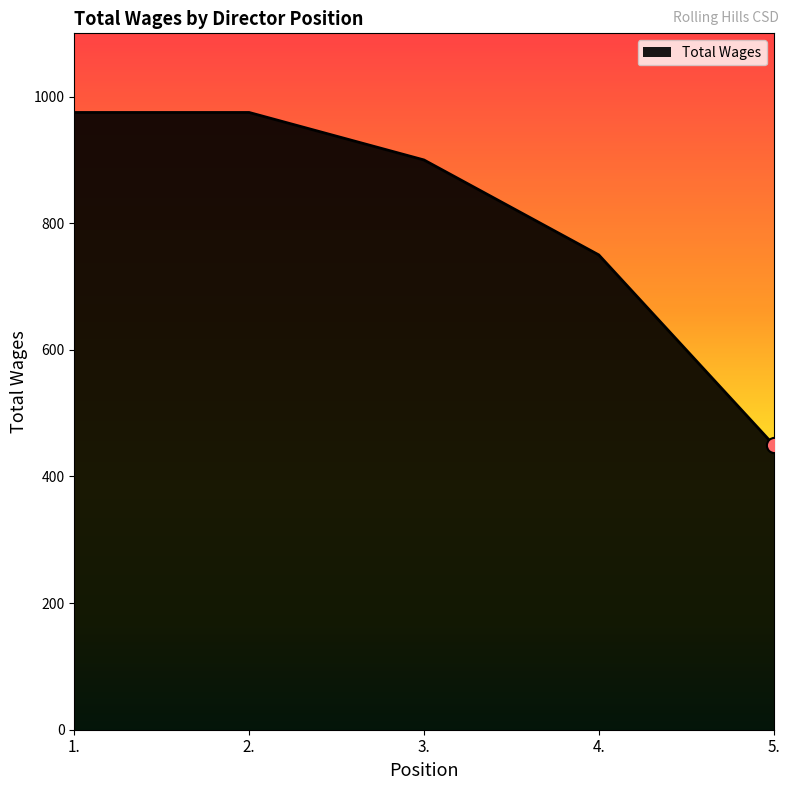

Which has a higher value, 5. or 1.?

1.